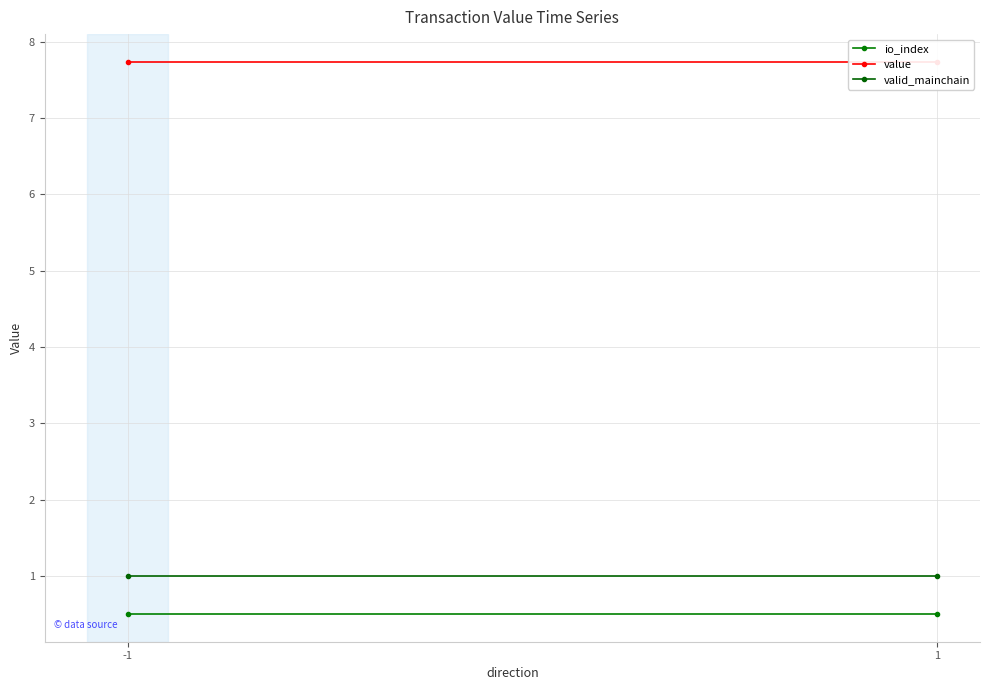

Which series has the widest spread of values?

io_index